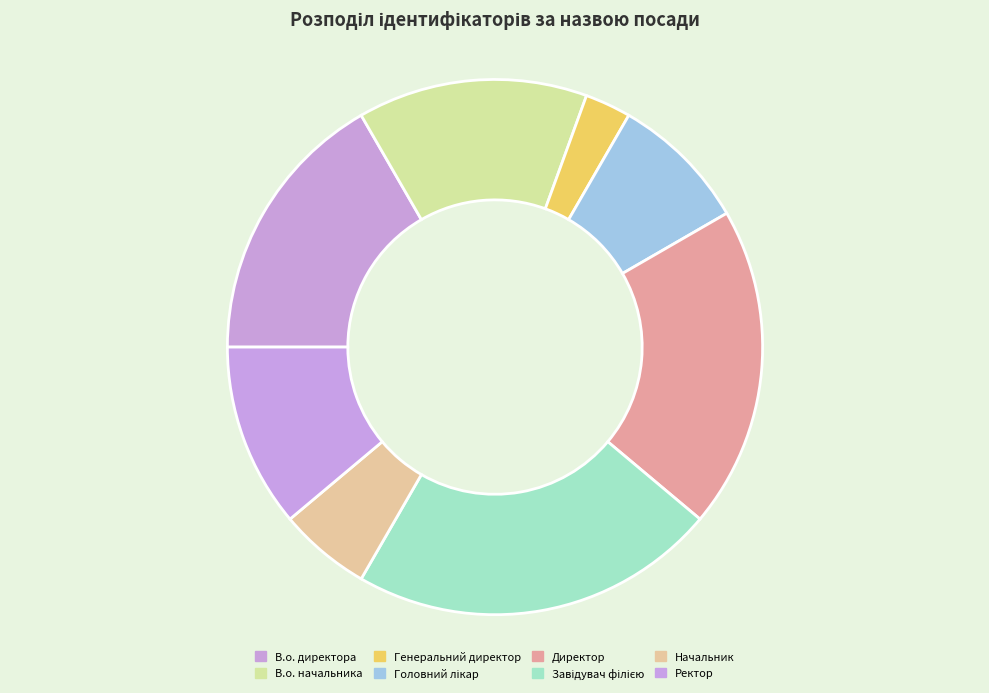

Rank the categories by value from highest to lowest.

Завідувач філією, Директор, В.о. директора, В.о. начальника, Ректор, Головний лікар, Начальник, Генеральний директор